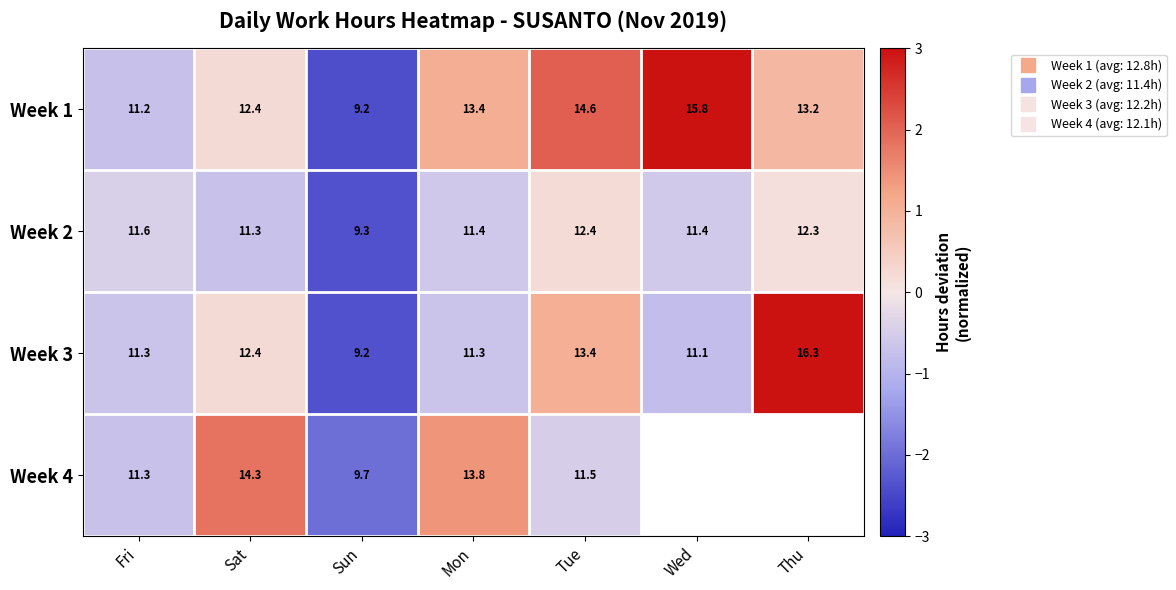

At which label is Week 1 closest to 0?

Sat